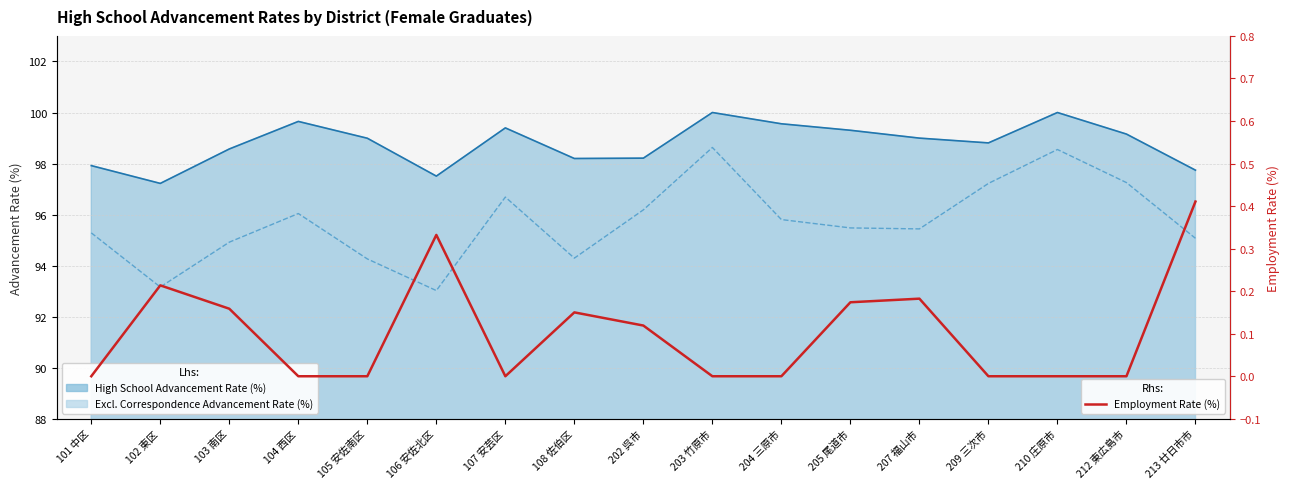

How many categories are shown in the chart?

17